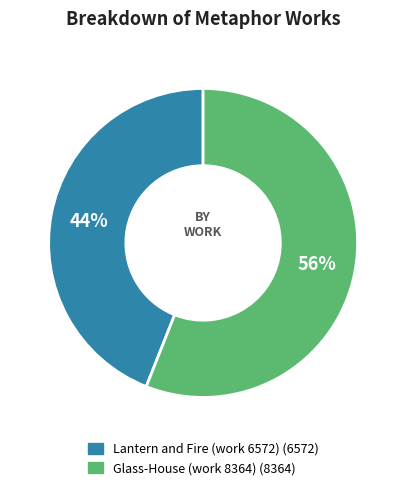

Rank the categories by value from lowest to highest.

Lantern and Fire (work 6572), Glass-House (work 8364)